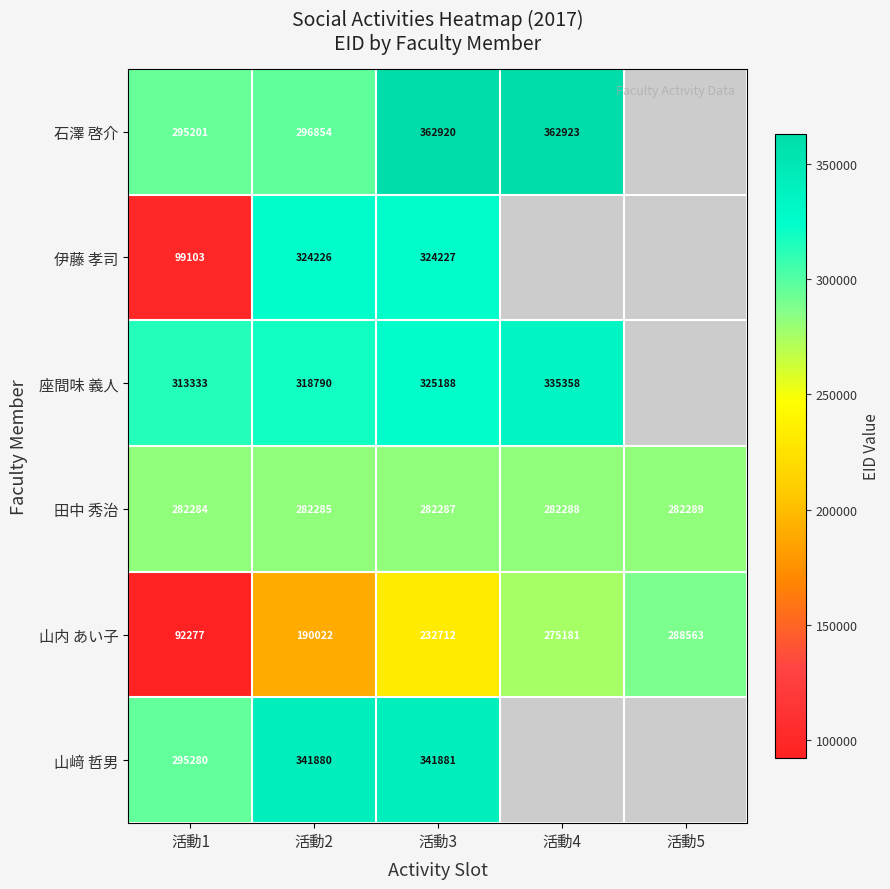

What is the difference between the maximum and second lowest values in the 田中 秀治 series?

4